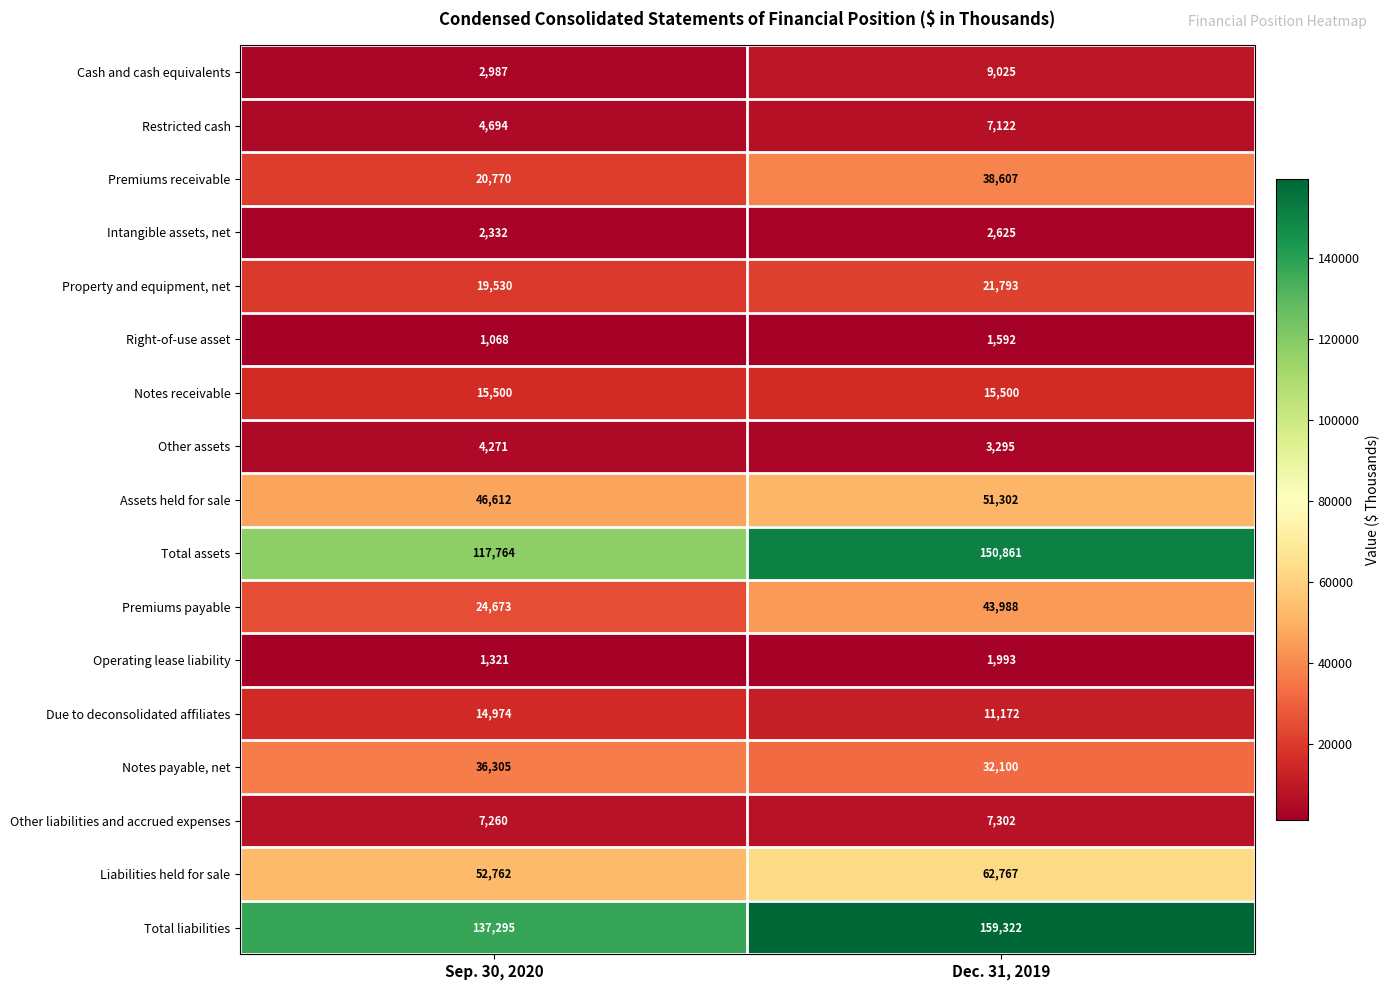

Read the Cash and cash equivalents value at Sep. 30, 2020.

2987